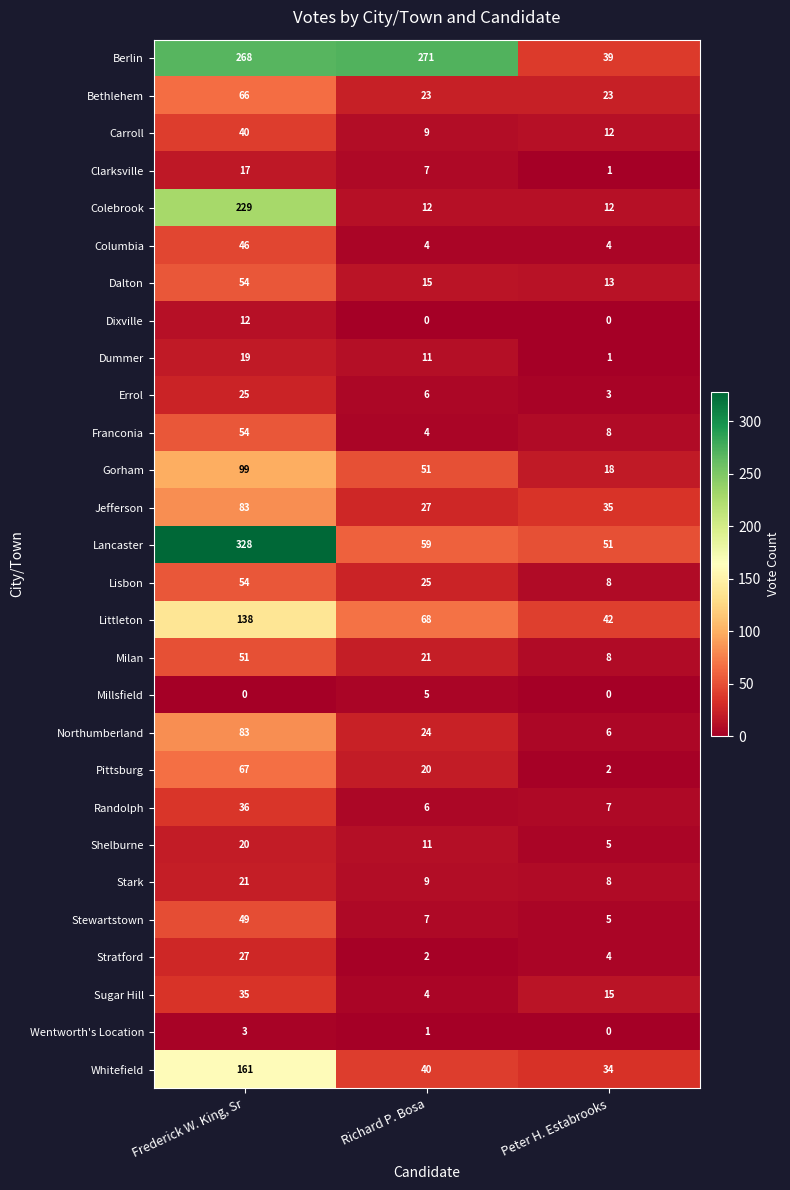

Is it true that Dixville equals -8 at Richard P. Bosa?

False